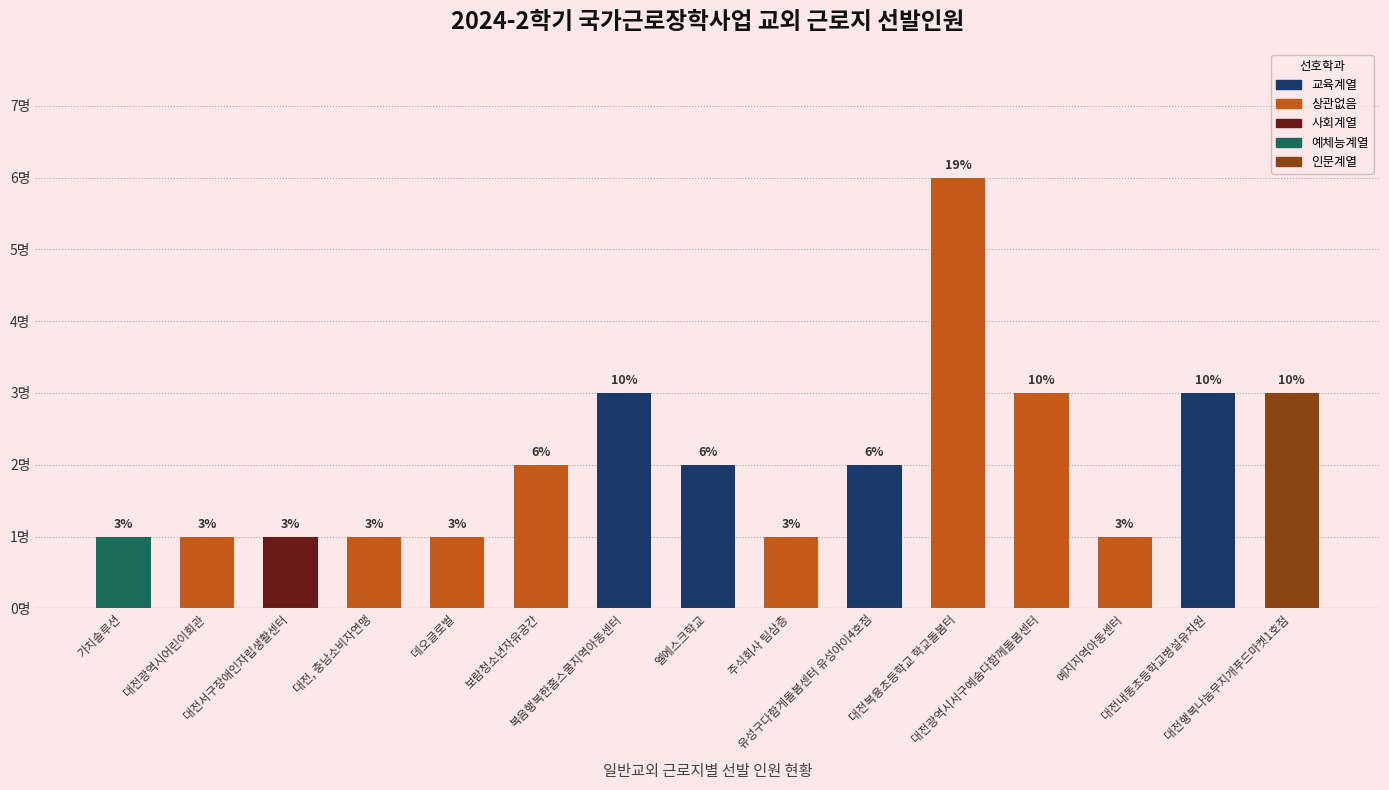

What is the change in value from 가치솔루션 to 복음행복한홈스쿨지역아동센터?

+2